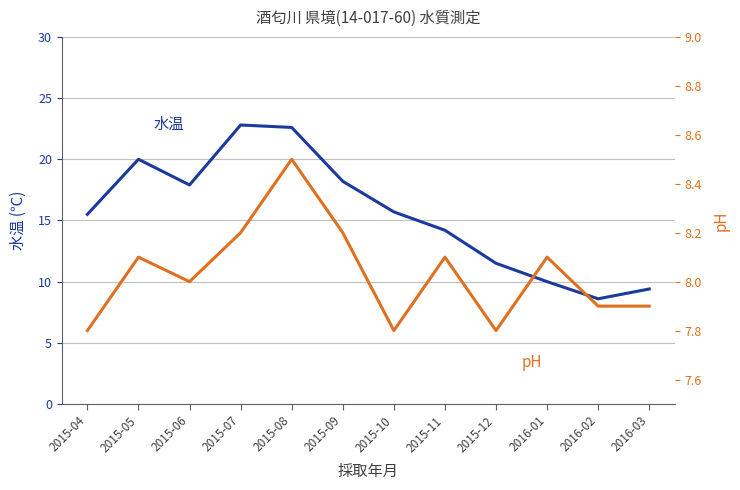

List the series in order of their overall mean, highest first.

水温, pH